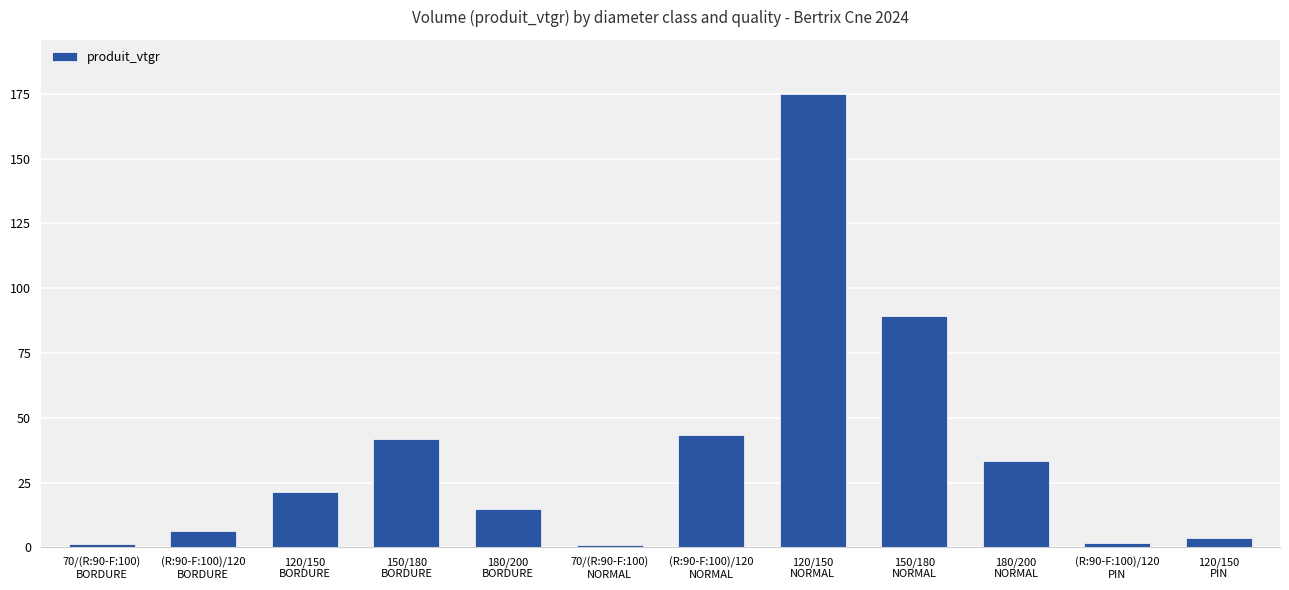

The chart shows a value of 4.5 at 120/150
BORDURE. True or false?

False